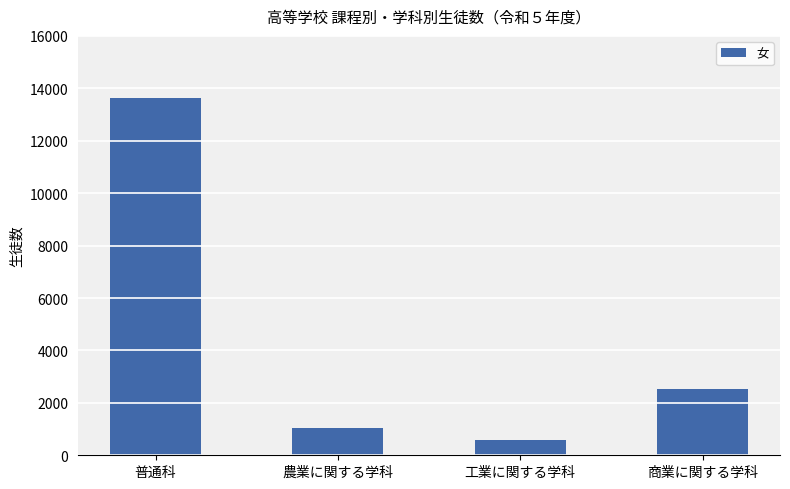

List the labels in order of value, largest first.

普通科, 商業に関する学科, 農業に関する学科, 工業に関する学科